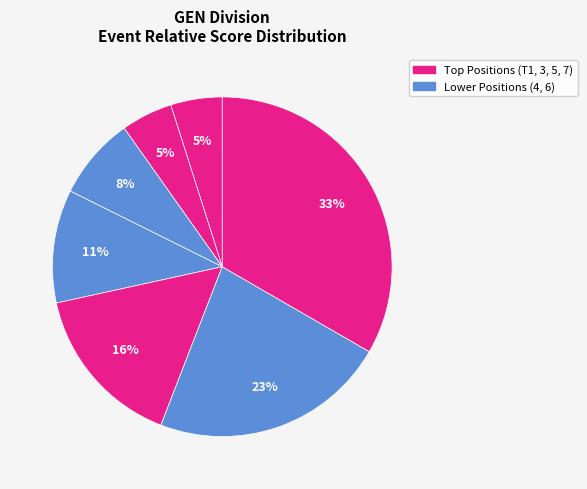

How many segments does this pie chart have?

7